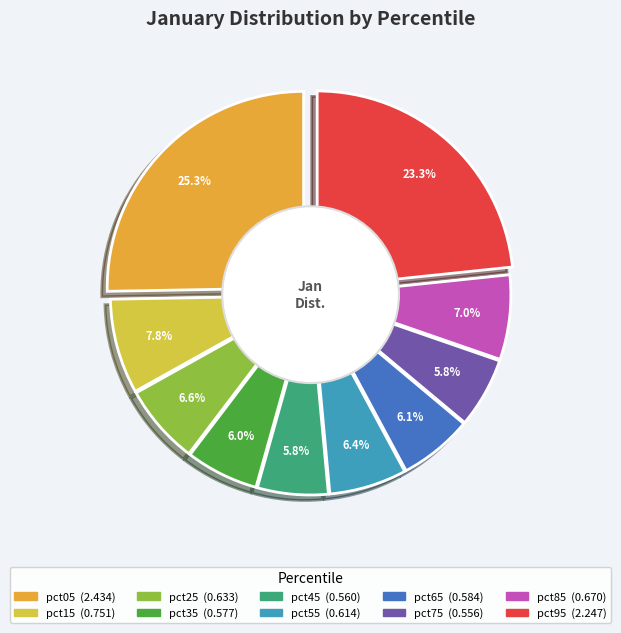

Rank the categories by value from lowest to highest.

pct75, pct45, pct35, pct65, pct55, pct25, pct85, pct15, pct95, pct05